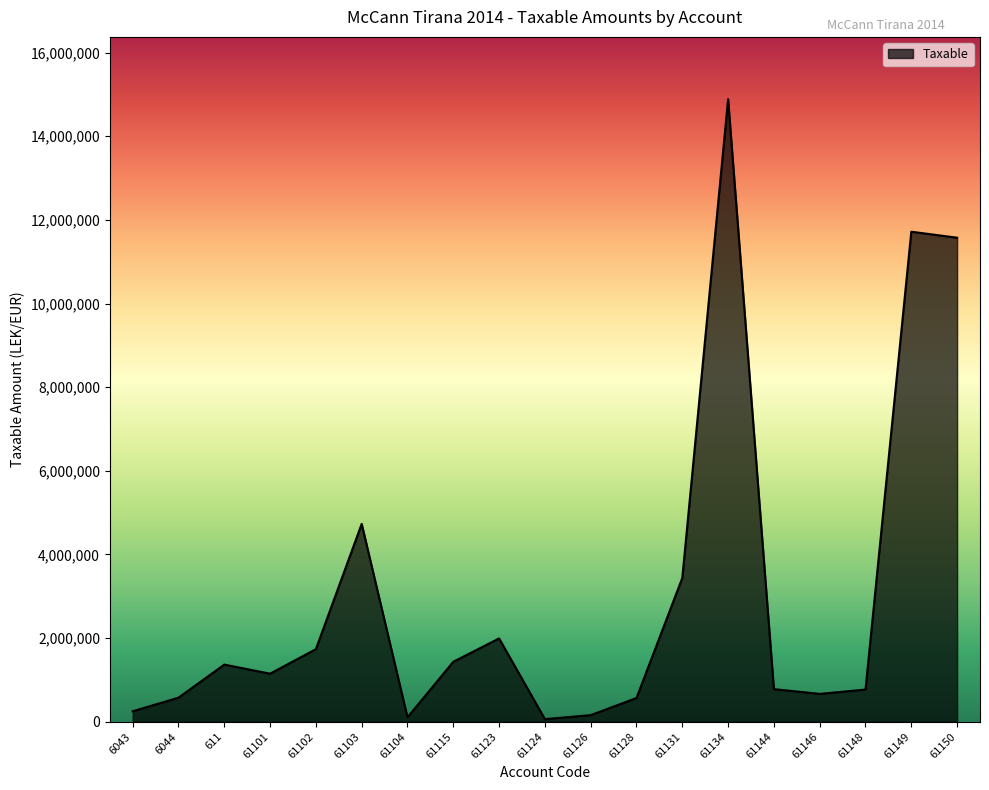

What is the difference between the maximum and minimum values?

14826046.6